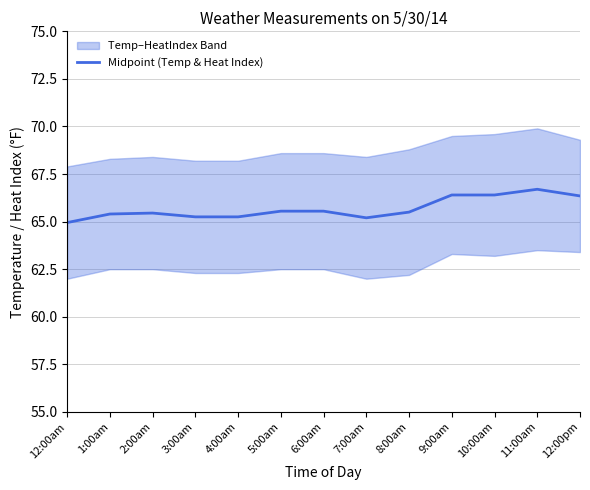

What is the approximate value at 11:00am?

66.7